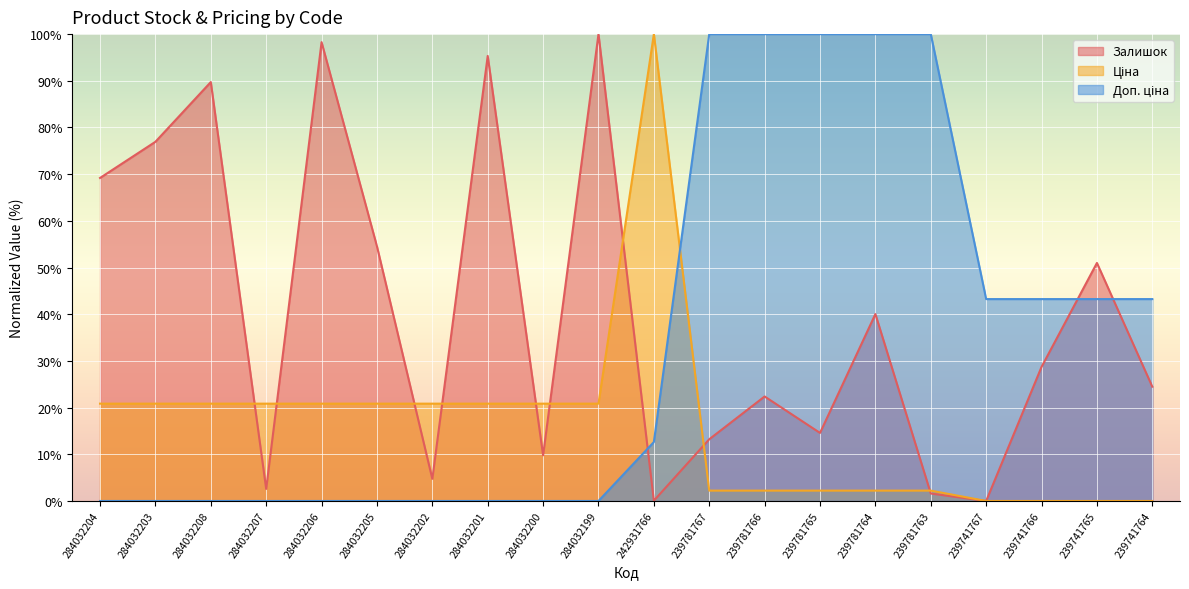

At which category is the sum across all series the highest?

239781764